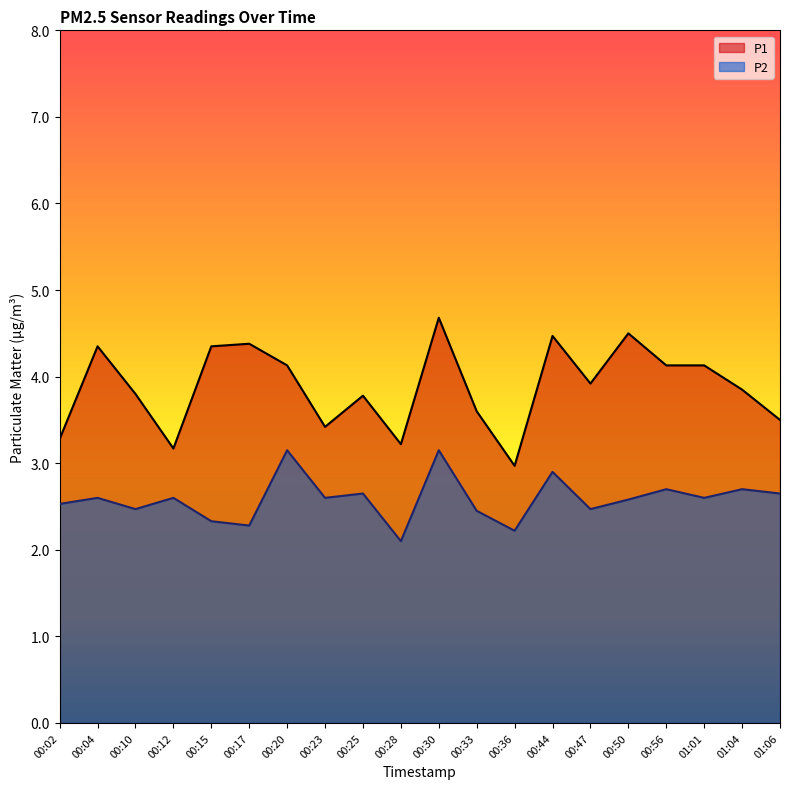

What is the value of the P1 point at the 20th from the left?

3.5